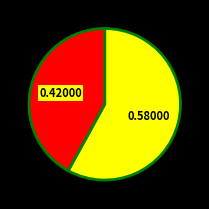

How many segments does this pie chart have?

2